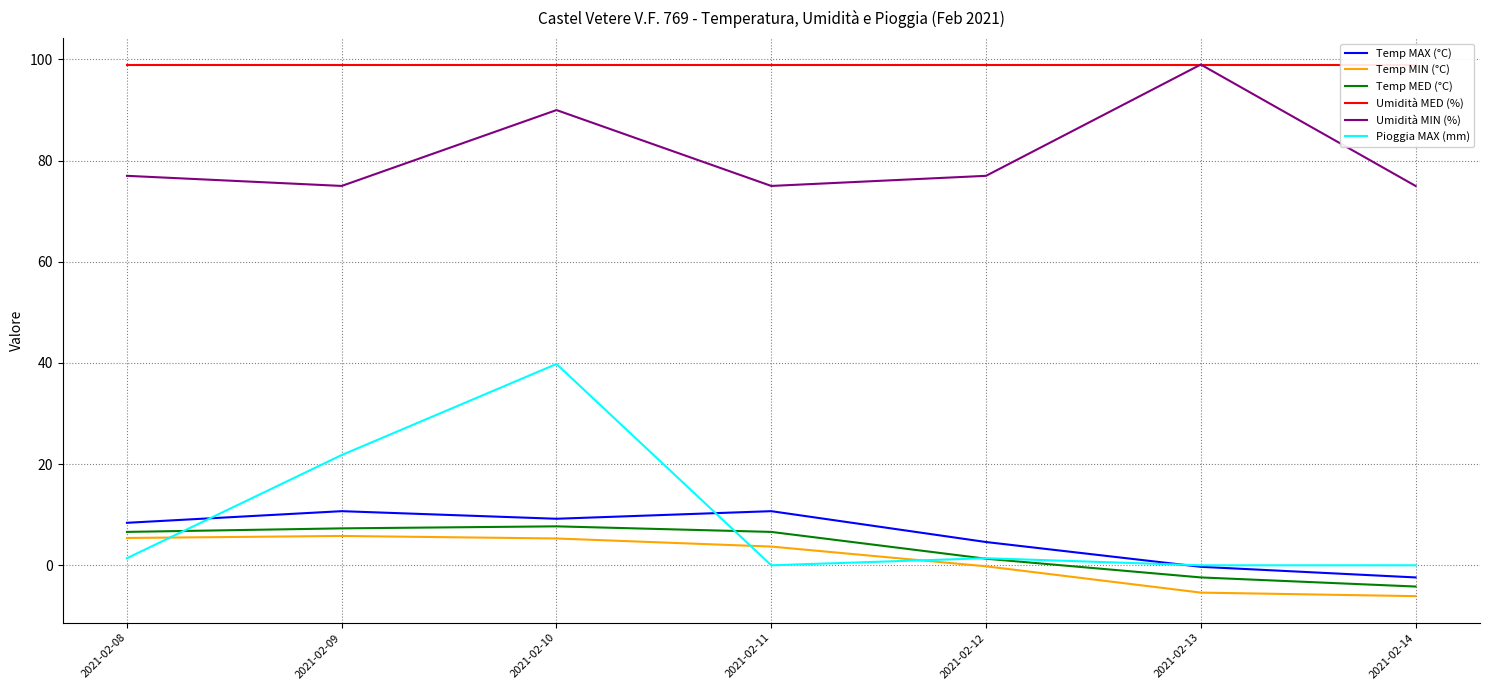

Reading right to left, extract all data points from this chart.

Temp MAX (°C): 2021-02-14=-2.4	2021-02-13=-0.3	2021-02-12=4.6	2021-02-11=10.7	2021-02-10=9.2	2021-02-09=10.7	2021-02-08=8.4
Temp MIN (°C): 2021-02-14=-6.1	2021-02-13=-5.4	2021-02-12=-0.2	2021-02-11=3.7	2021-02-10=5.3	2021-02-09=5.8	2021-02-08=5.4
Temp MED (°C): 2021-02-14=-4.2	2021-02-13=-2.4	2021-02-12=1.3	2021-02-11=6.6	2021-02-10=7.7	2021-02-09=7.3	2021-02-08=6.6
Umidità MED (%): 2021-02-14=99.0	2021-02-13=99.0	2021-02-12=99.0	2021-02-11=99.0	2021-02-10=99.0	2021-02-09=99.0	2021-02-08=99.0
Umidità MIN (%): 2021-02-14=75.0	2021-02-13=99.0	2021-02-12=77.0	2021-02-11=75.0	2021-02-10=90.0	2021-02-09=75.0	2021-02-08=77.0
Pioggia MAX (mm): 2021-02-14=0.0	2021-02-13=0.0	2021-02-12=1.4	2021-02-11=0.0	2021-02-10=39.8	2021-02-09=21.8	2021-02-08=1.4